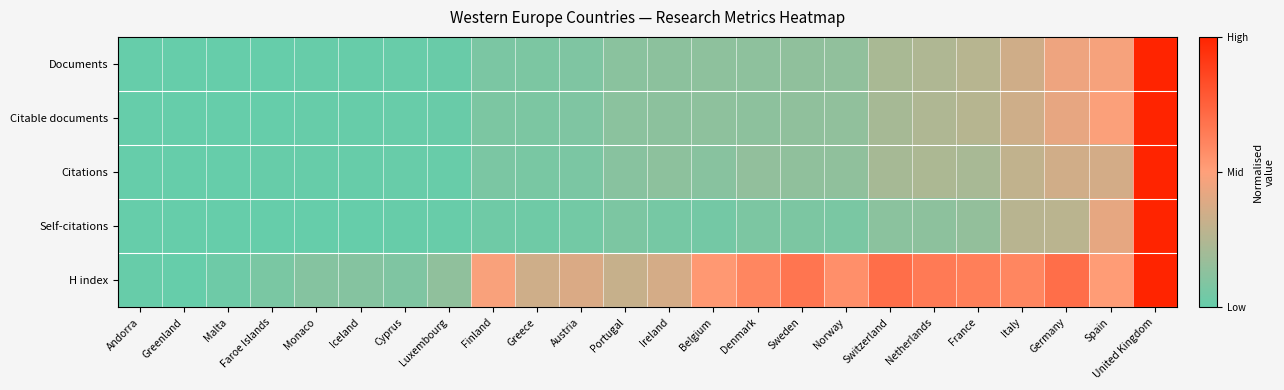

Reading left to right, list all the values displayed in this chart.

Documents: Andorra=0.0	Greenland=0.0	Malta=0.0	Faroe Islands=0.0	Monaco=0.0	Iceland=0.0	Cyprus=0.0	Luxembourg=0.0	Finland=0.1	Greece=0.1	Austria=0.1	Portugal=0.1	Ireland=0.1	Belgium=0.1	Denmark=0.1	Sweden=0.1	Norway=0.1	Switzerland=0.2	Netherlands=0.2	France=0.3	Italy=0.3	Germany=0.4	Spain=0.5	United Kingdom=1.0
Citable documents: Andorra=0.0	Greenland=0.0	Malta=0.0	Faroe Islands=0.0	Monaco=0.0	Iceland=0.0	Cyprus=0.0	Luxembourg=0.0	Finland=0.1	Greece=0.1	Austria=0.1	Portugal=0.1	Ireland=0.1	Belgium=0.1	Denmark=0.1	Sweden=0.1	Norway=0.1	Switzerland=0.2	Netherlands=0.2	France=0.3	Italy=0.3	Germany=0.4	Spain=0.5	United Kingdom=1.0
Citations: Andorra=0.0	Greenland=0.0	Malta=0.0	Faroe Islands=0.0	Monaco=0.0	Iceland=0.0	Cyprus=0.0	Luxembourg=0.0	Finland=0.1	Greece=0.1	Austria=0.1	Portugal=0.1	Ireland=0.1	Belgium=0.1	Denmark=0.1	Sweden=0.1	Norway=0.1	Switzerland=0.2	Netherlands=0.2	France=0.2	Italy=0.3	Germany=0.4	Spain=0.4	United Kingdom=1.0
Self-citations: Andorra=0.0	Greenland=0.0	Malta=0.0	Faroe Islands=0.0	Monaco=0.0	Iceland=0.0	Cyprus=0.0	Luxembourg=0.0	Finland=0.0	Greece=0.0	Austria=0.0	Portugal=0.1	Ireland=0.1	Belgium=0.1	Denmark=0.1	Sweden=0.1	Norway=0.1	Switzerland=0.1	Netherlands=0.1	France=0.2	Italy=0.3	Germany=0.3	Spain=0.4	United Kingdom=1.0
H index: Andorra=0.0	Greenland=0.0	Malta=0.0	Faroe Islands=0.1	Monaco=0.1	Iceland=0.1	Cyprus=0.1	Luxembourg=0.1	Finland=0.5	Greece=0.3	Austria=0.4	Portugal=0.3	Ireland=0.4	Belgium=0.5	Denmark=0.6	Sweden=0.7	Norway=0.6	Switzerland=0.7	Netherlands=0.7	France=0.6	Italy=0.6	Germany=0.7	Spain=0.5	United Kingdom=1.0